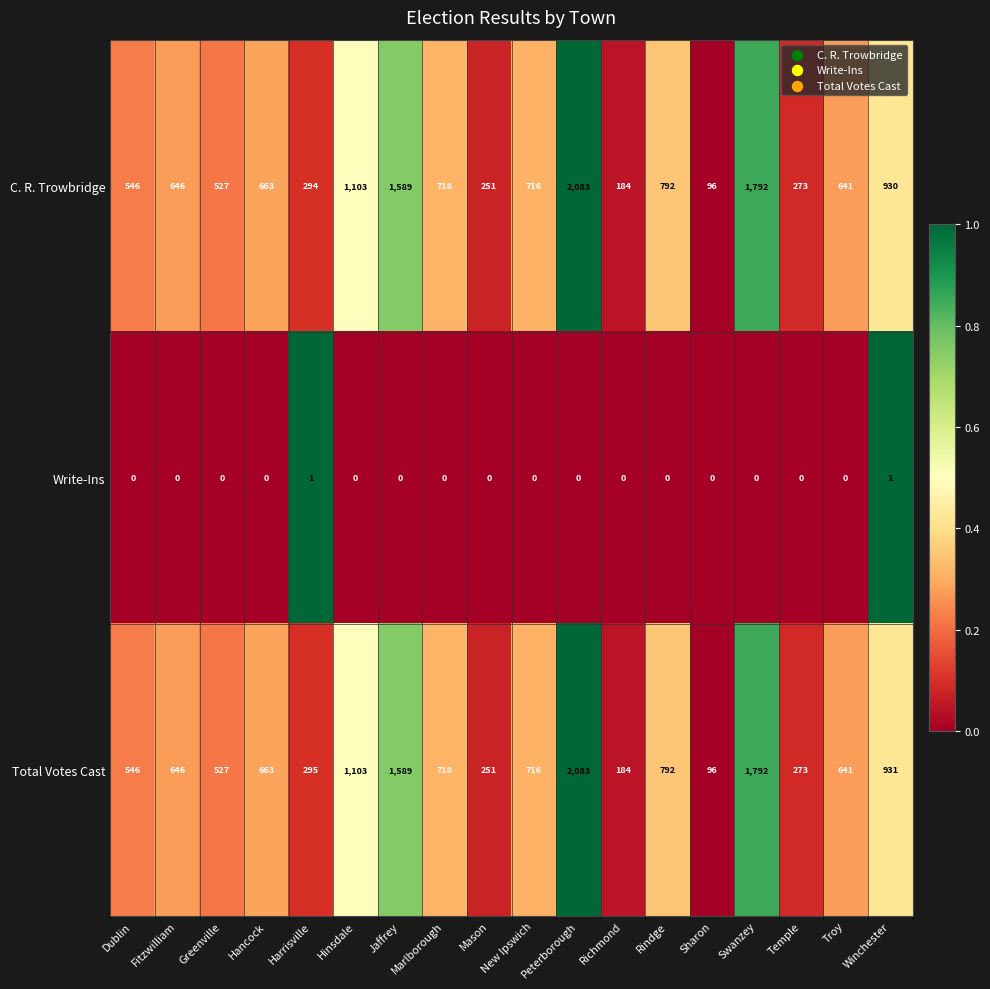

What is the spread (max minus min) of values at Temple?

273